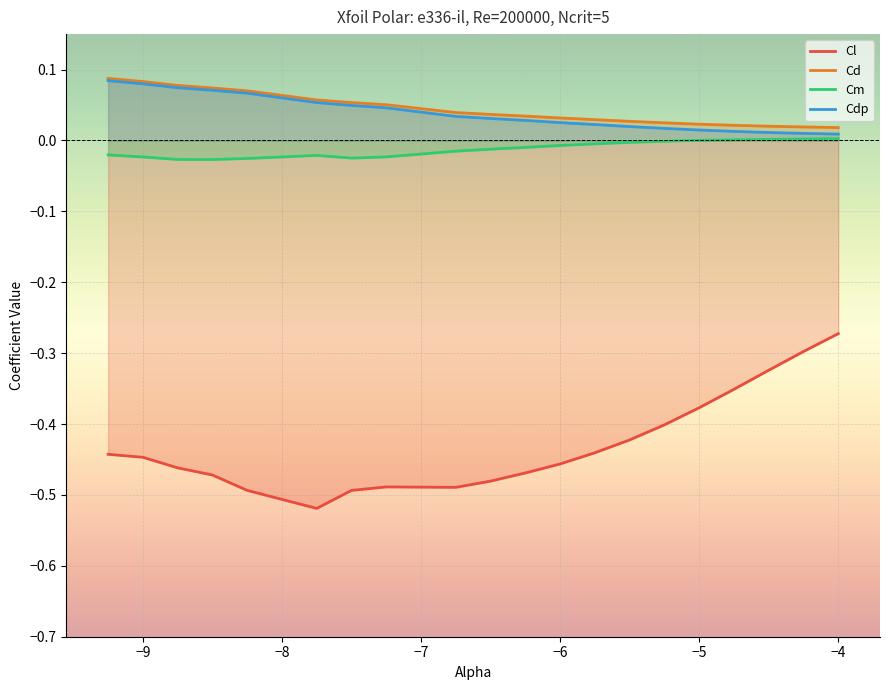

At how many categories does at least one series exceed 0?

20